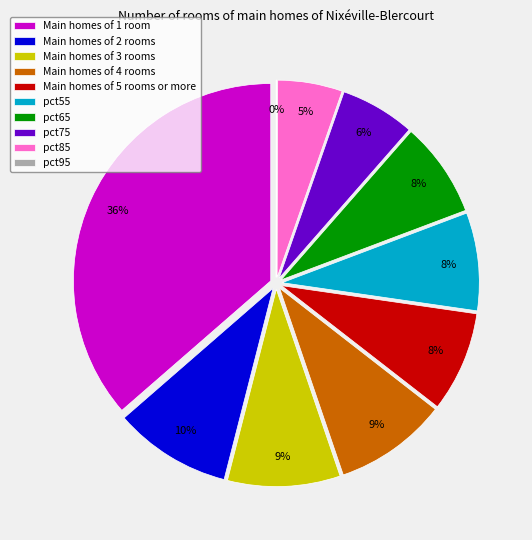

Count the number of slices in the pie.

10